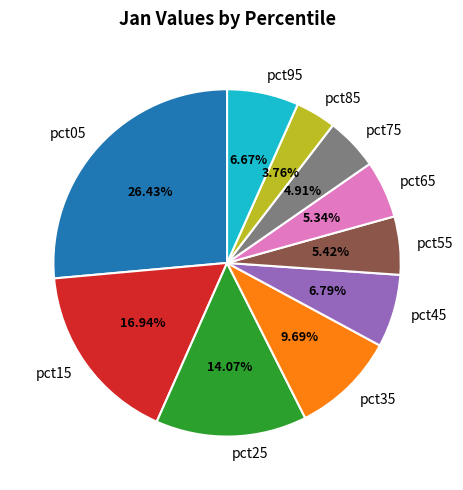

Do pct65 and pct35 together represent more than half of the pie?

No